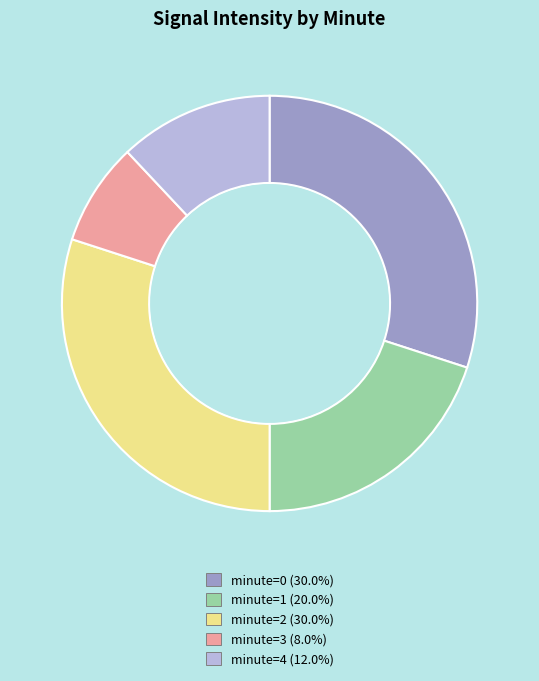

Is there any slice that represents more than half of the pie?

No